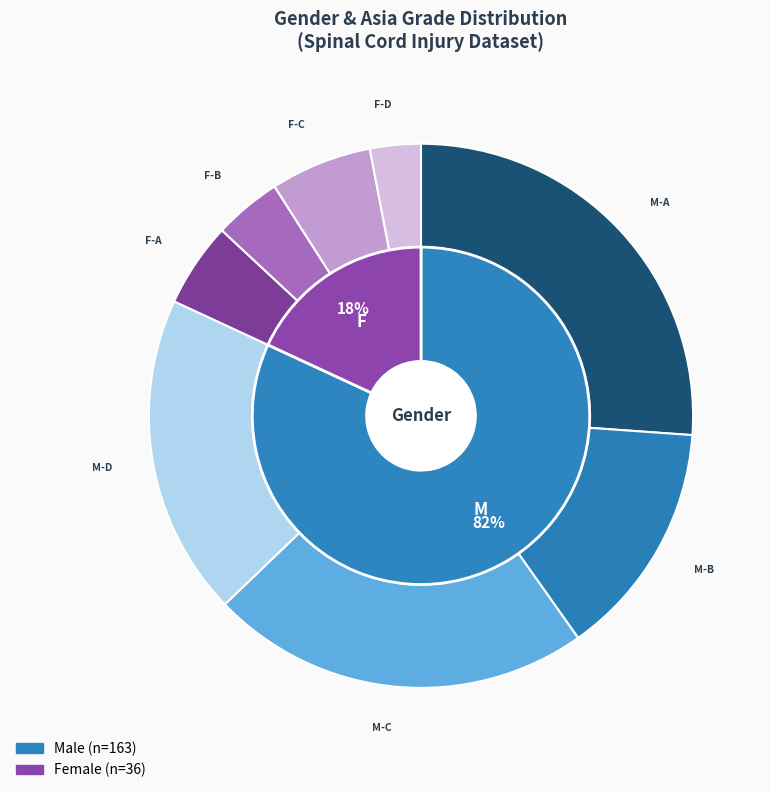

To the nearest percent, what is the difference between the F and M slice percentages?

64%